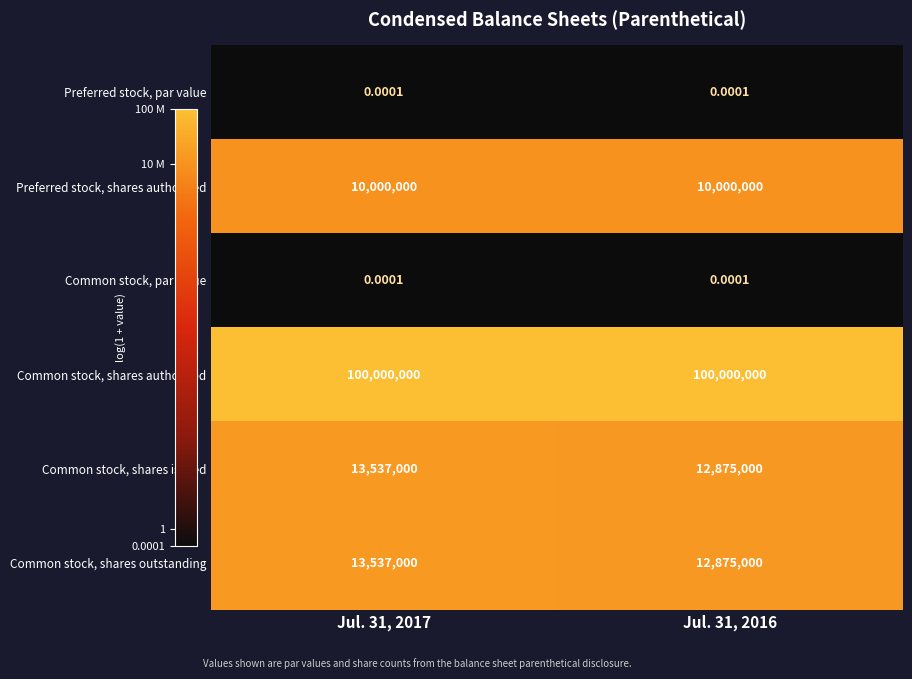

Which series has the largest total across all categories?

Common stock, shares authorized